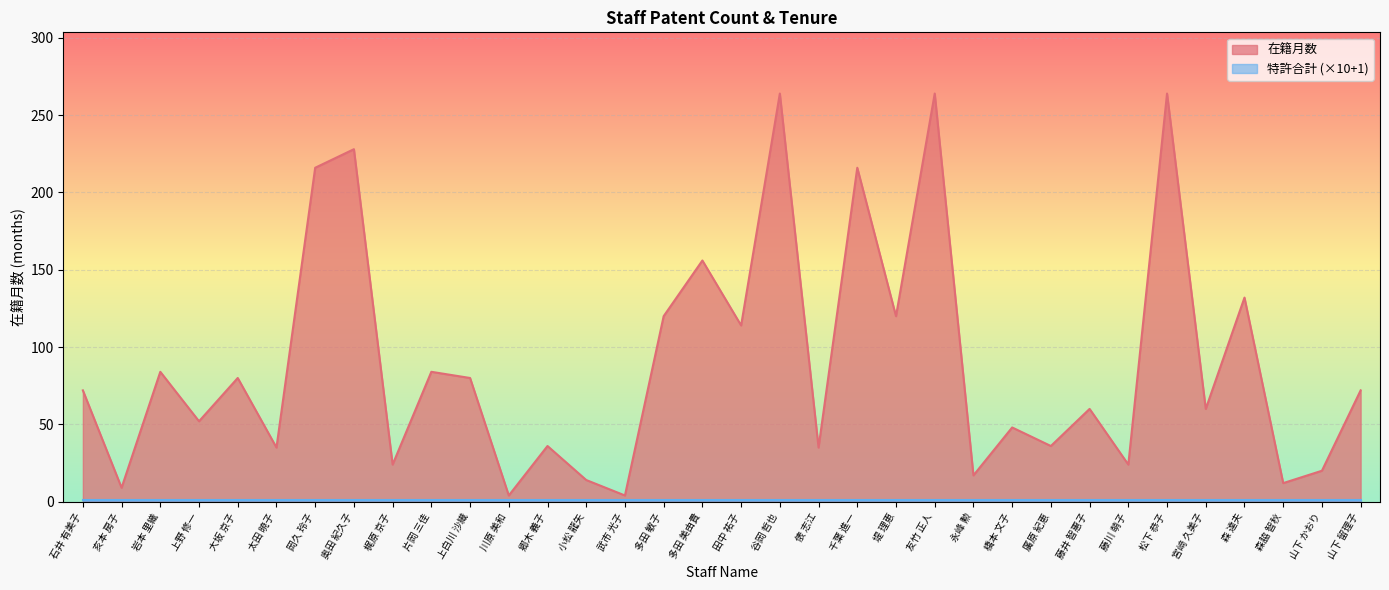

Reading right to left, list all the values displayed in this chart.

72	20	12	132	60	264	24	60	36	48	17	264	120	216	35	264	114	156	120	4	14	36	4	80	84	24	228	216	35	80	52	84	9	72